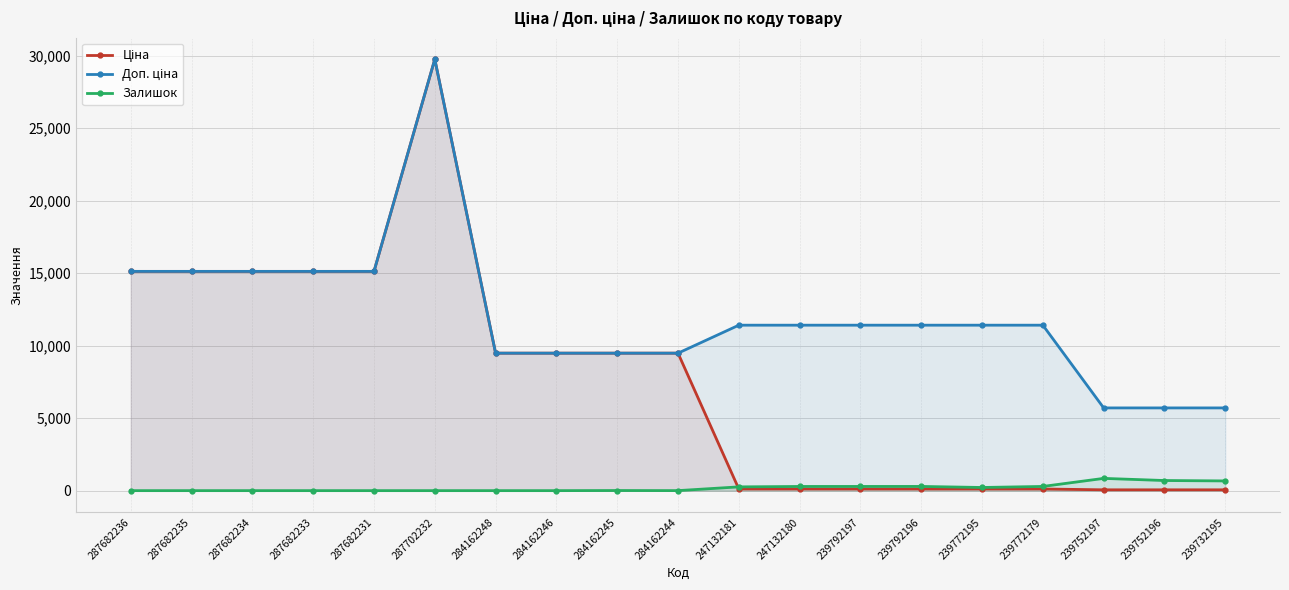

Rank the series by their maximum value, from lowest to highest.

Залишок, Ціна, Доп. ціна